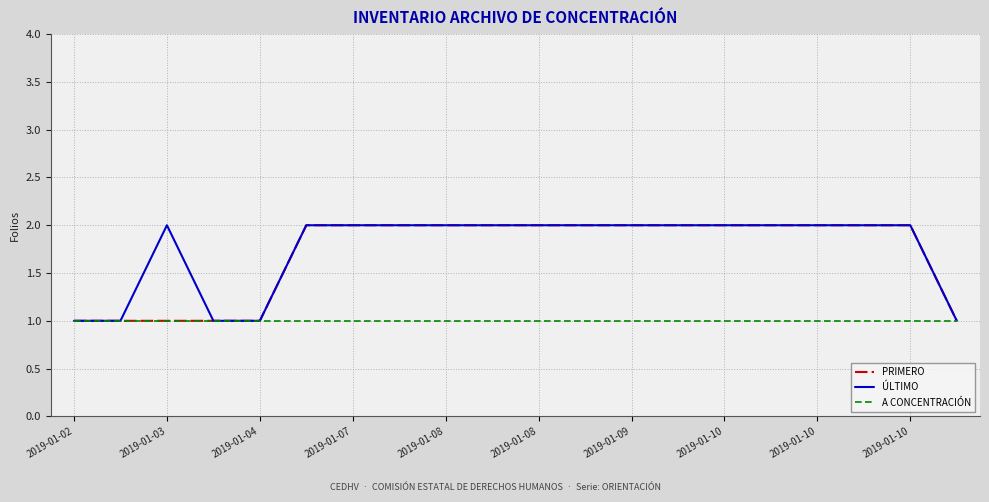

What is the highest value of the ÚLTIMO series?

2